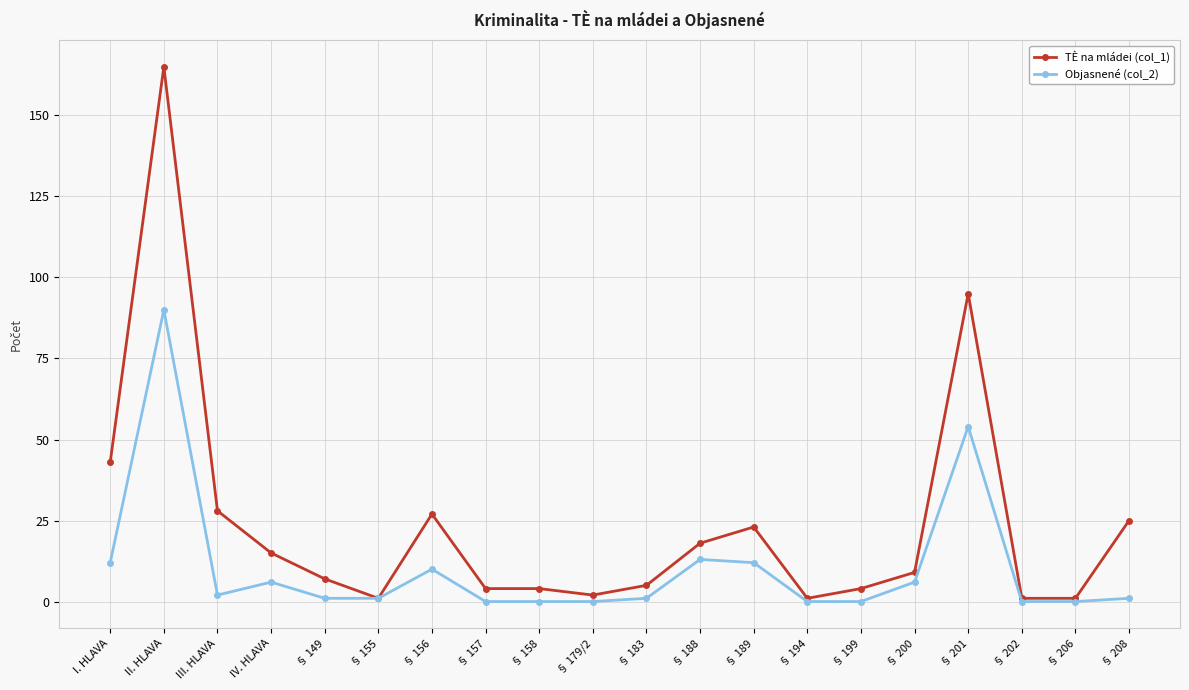

Between II. HLAVA and § 199, which series saw the biggest shift?

TÈ na mládei (col_1)